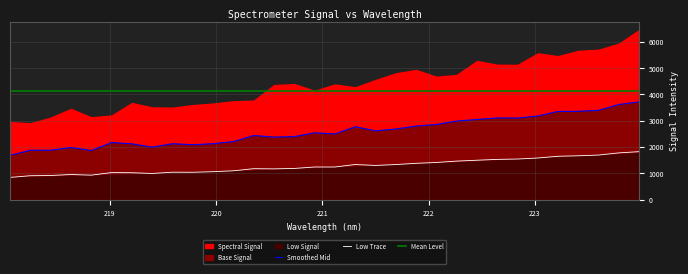

The chart shows a value of 2348.5 at 222.0721. True or false?

False